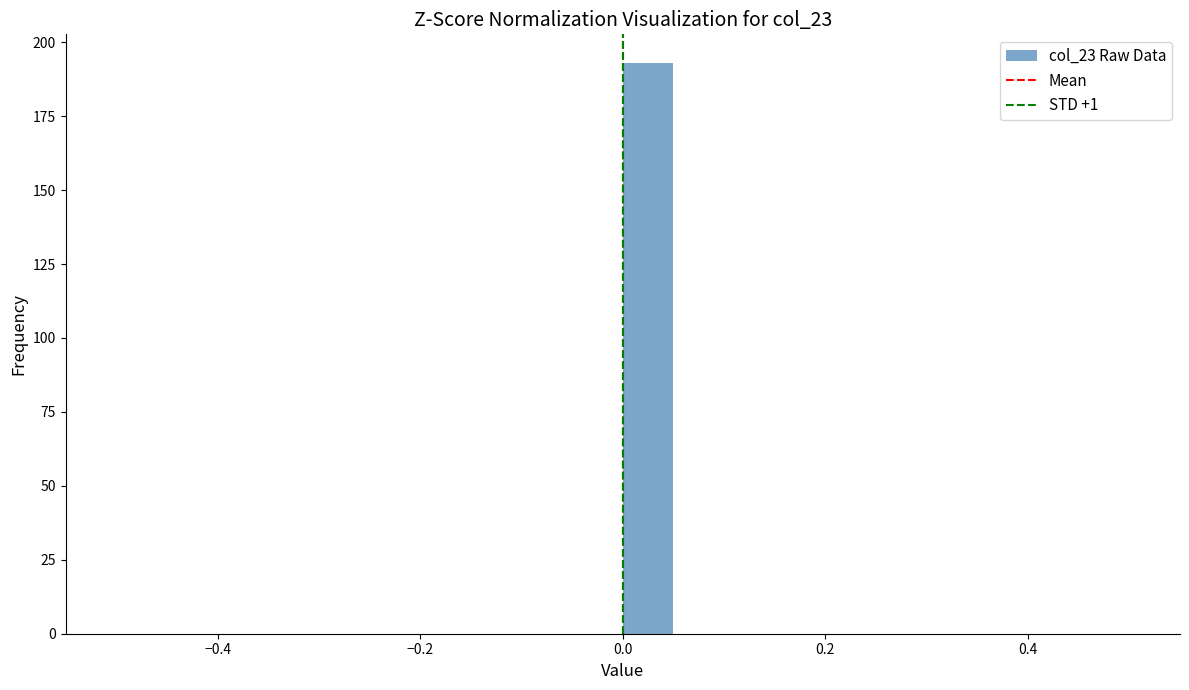

Read against the x-axis, roughly where is the centre of the tallest bar?

0.02